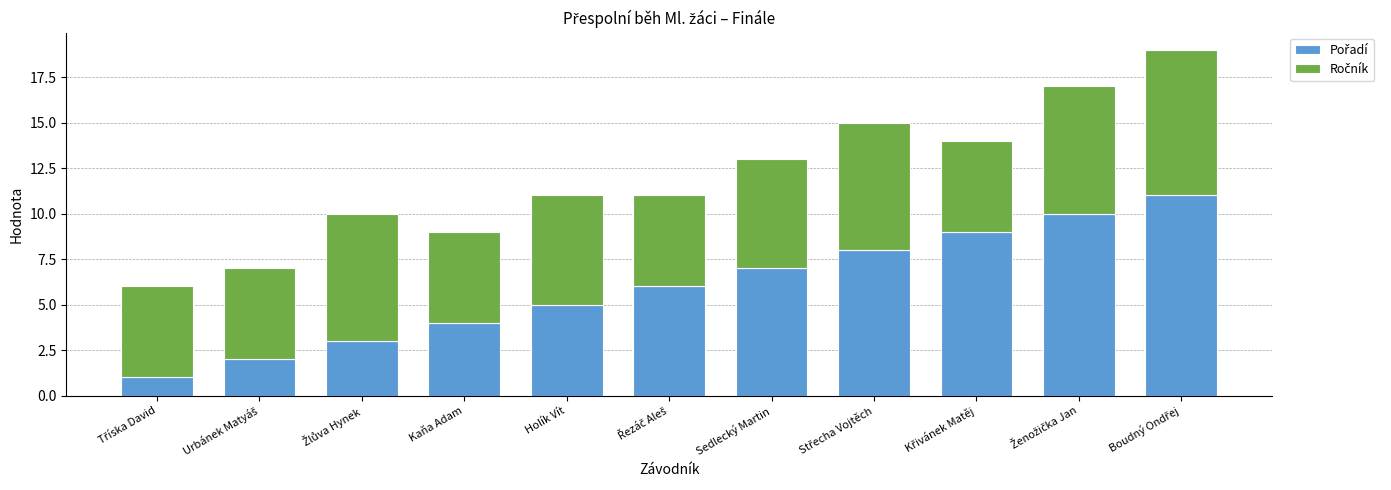

What is the maximum value for Pořadí?

11